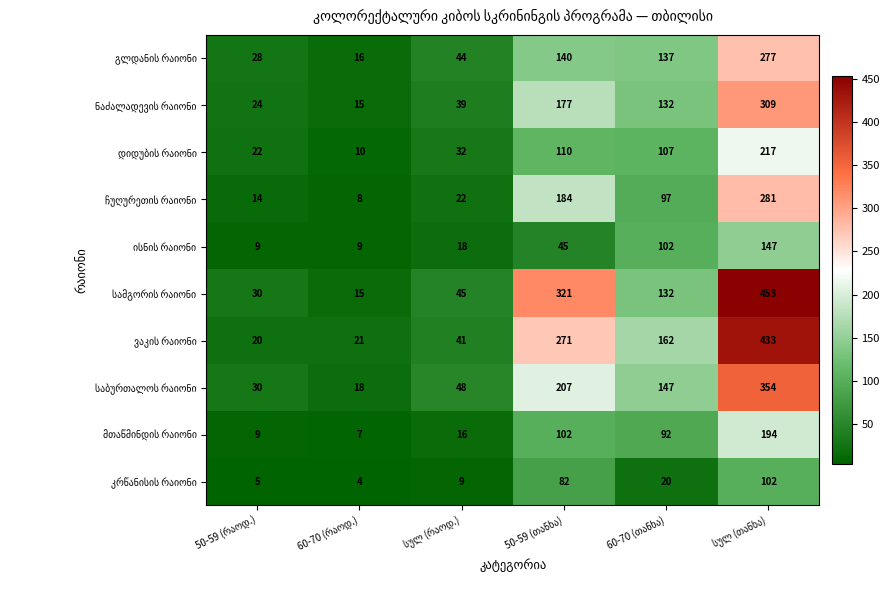

Rank the series by their maximum value, from highest to lowest.

სამგორის რაიონი, ვაკის რაიონი, საბურთალოს რაიონი, ნაძალადევის რაიონი, ჩუღურეთის რაიონი, გლდანის რაიონი, დიდუბის რაიონი, მთაწმინდის რაიონი, ისნის რაიონი, კრწანისის რაიონი